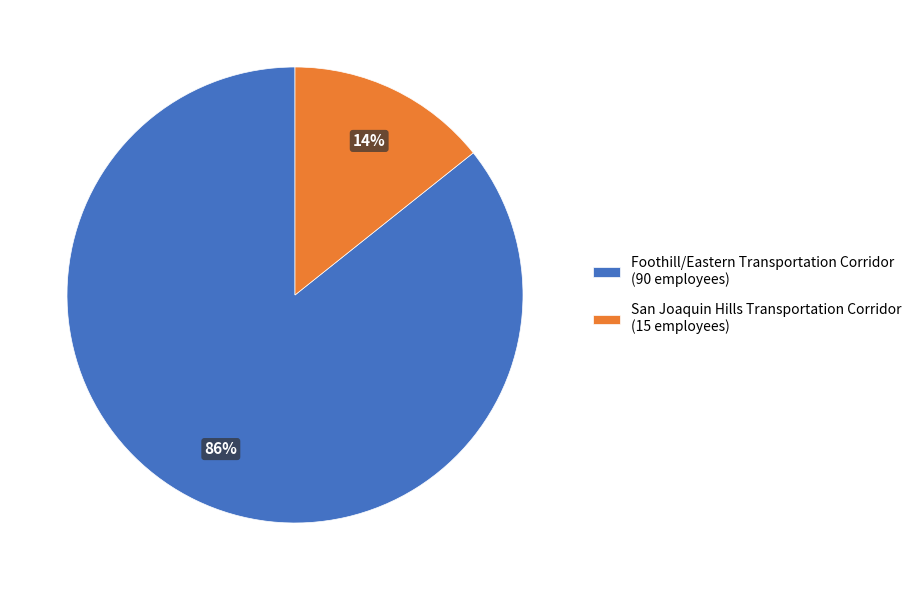

Which has a higher value, Foothill/Eastern Transportation Corridor or San Joaquin Hills Transportation Corridor?

Foothill/Eastern Transportation Corridor